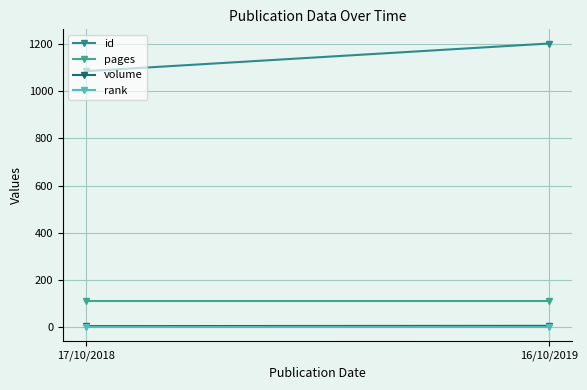

Where is id nearest to the value 1142?

17/10/2018